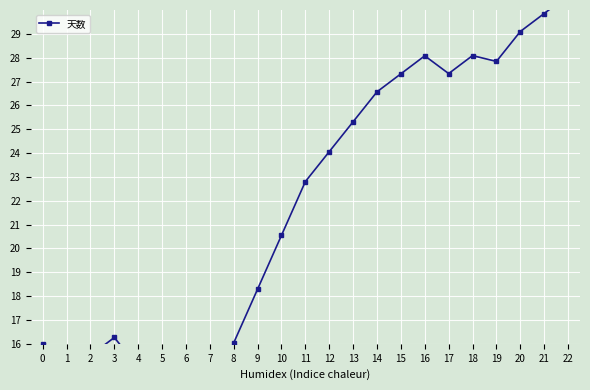

What is the average value?

21.7